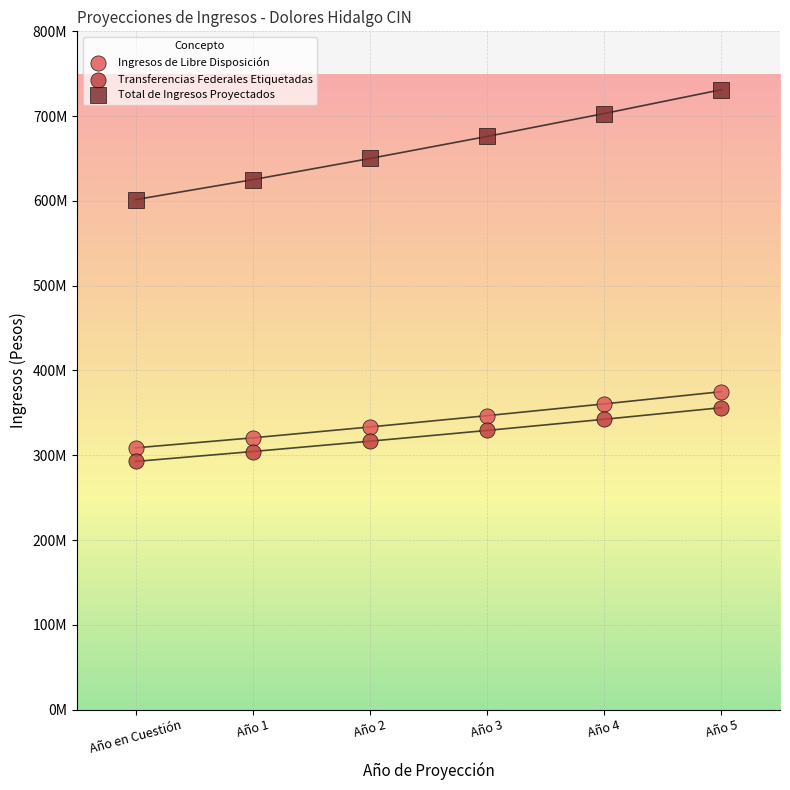

Which series reaches the minimum Y coordinate?

Transferencias Federales Etiquetadas